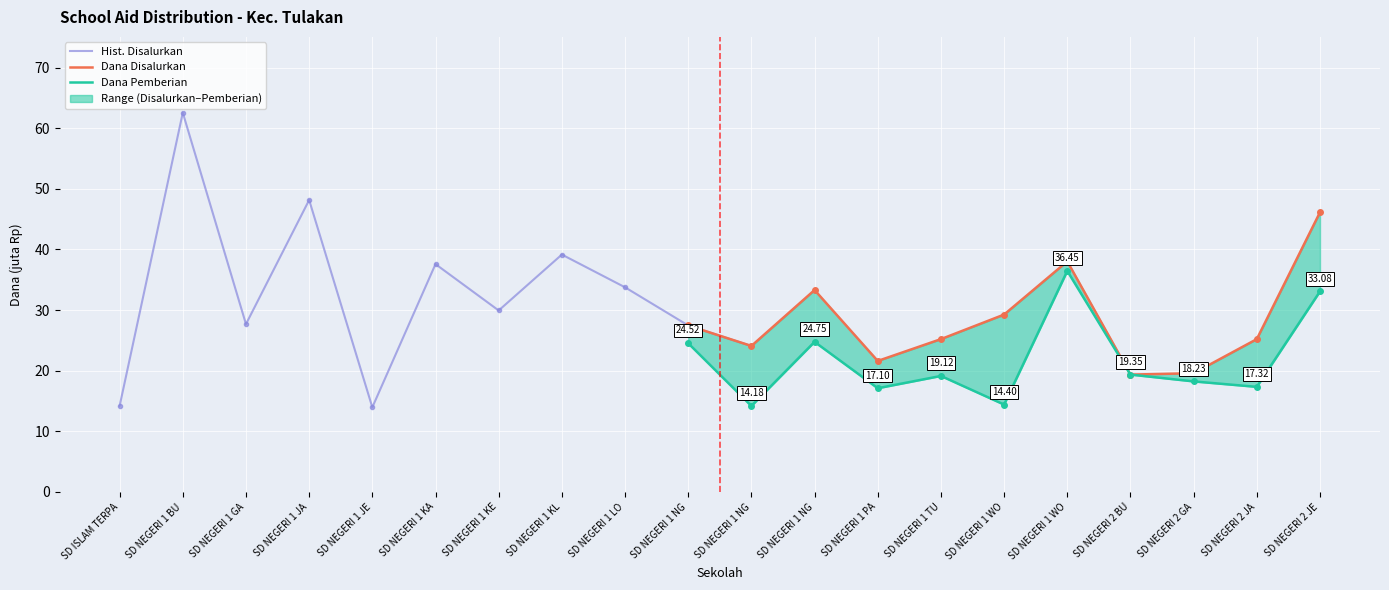

Which series changed the most between SD NEGERI 1 GA and SD NEGERI 1 NG?

Dana Disalurkan